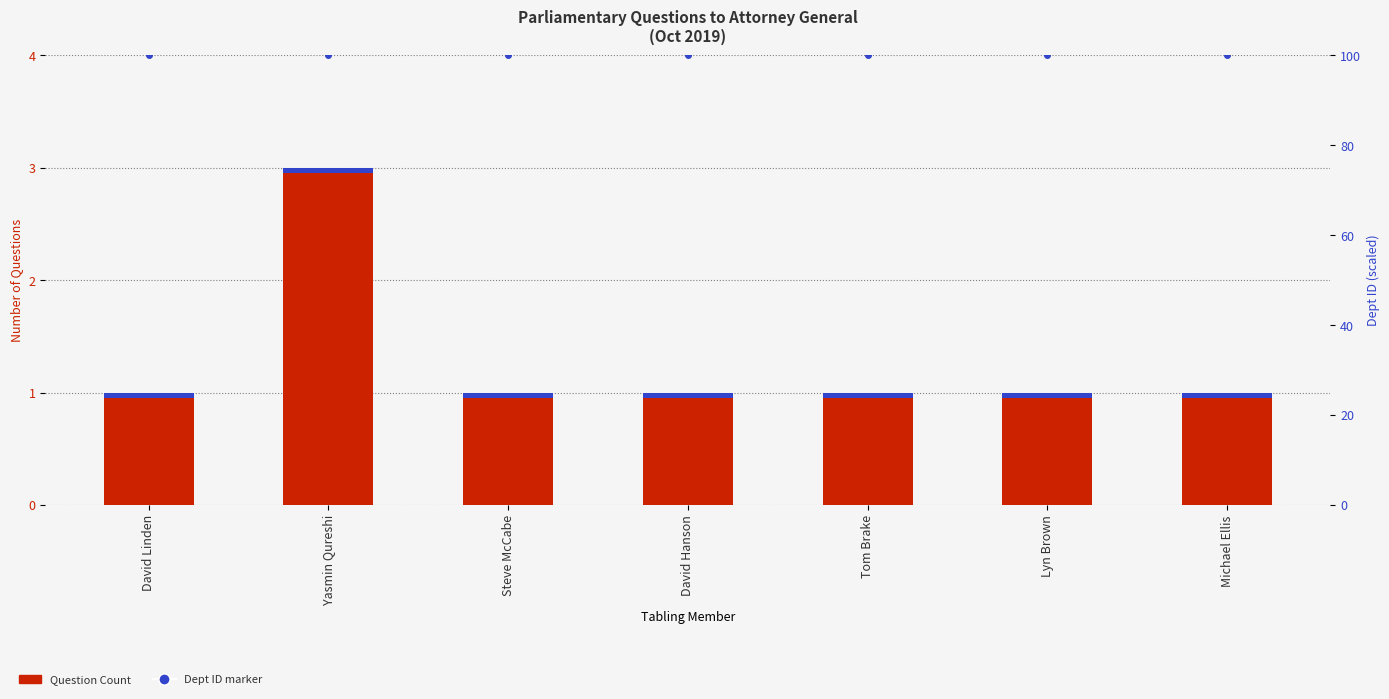

At which category is the sum across all series the highest?

Yasmin Qureshi